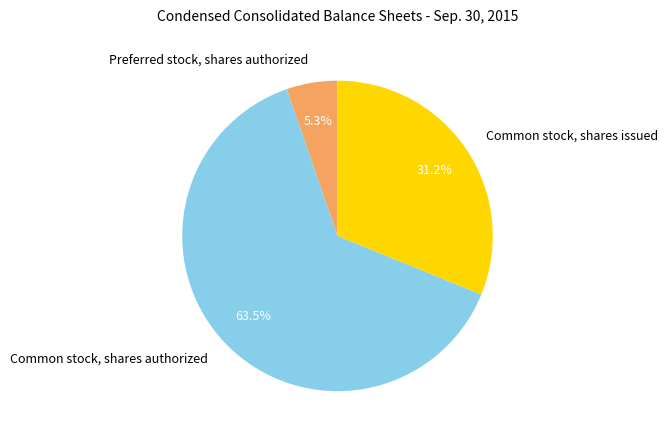

Between Common stock, shares issued and Preferred stock, shares authorized, which is larger?

Common stock, shares issued